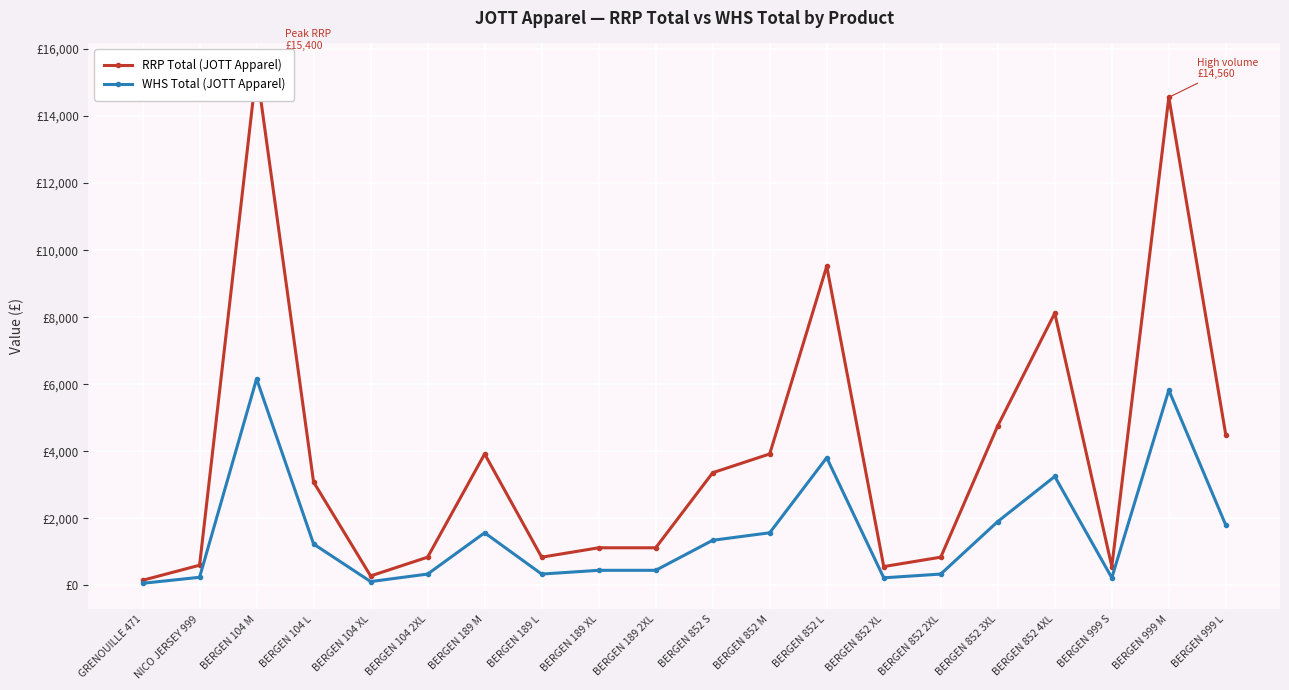

What is the average value of the WHS Total (JOTT Apparel) series?

1561